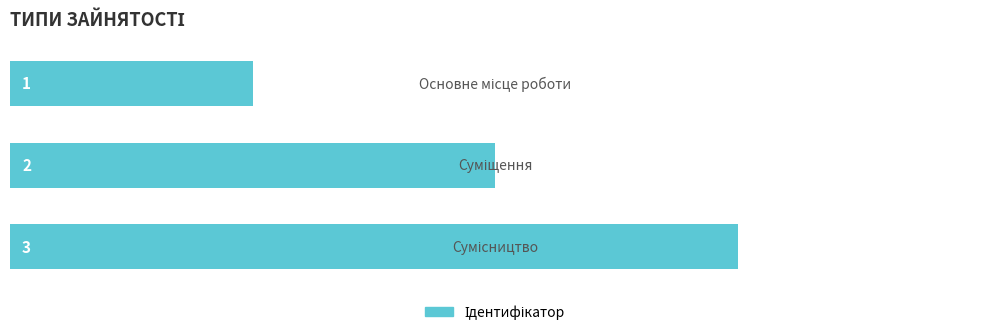

What is the maximum value shown in the chart?

3